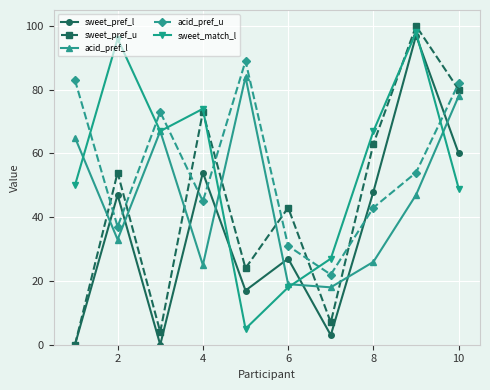

How many values in sweet_pref_u are above zero?

9